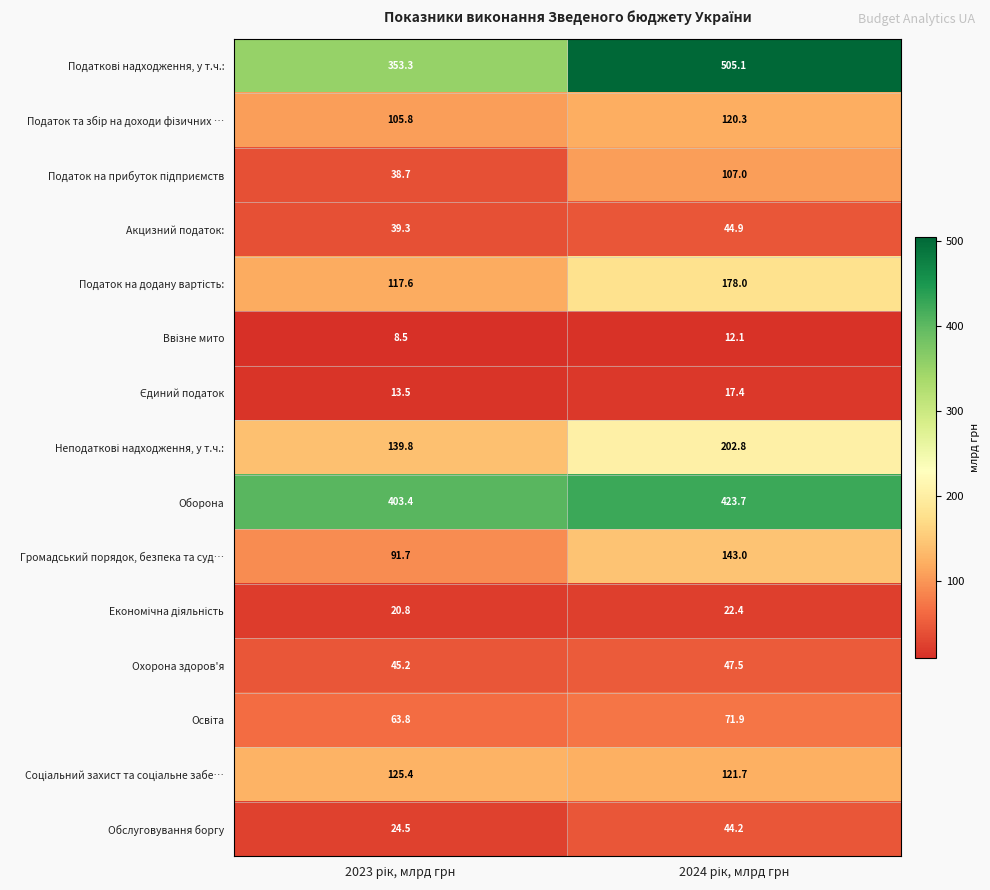

What is the smallest value displayed?

8.5